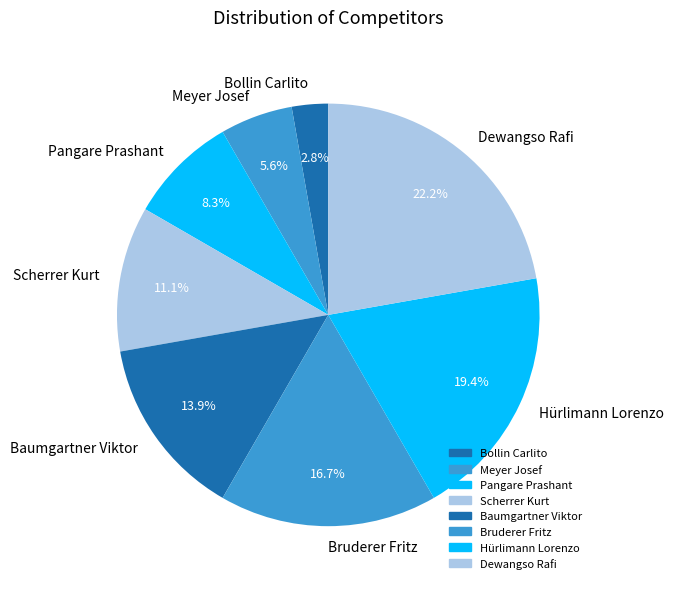

Does Pangare Prashant represent more than half of the total?

No